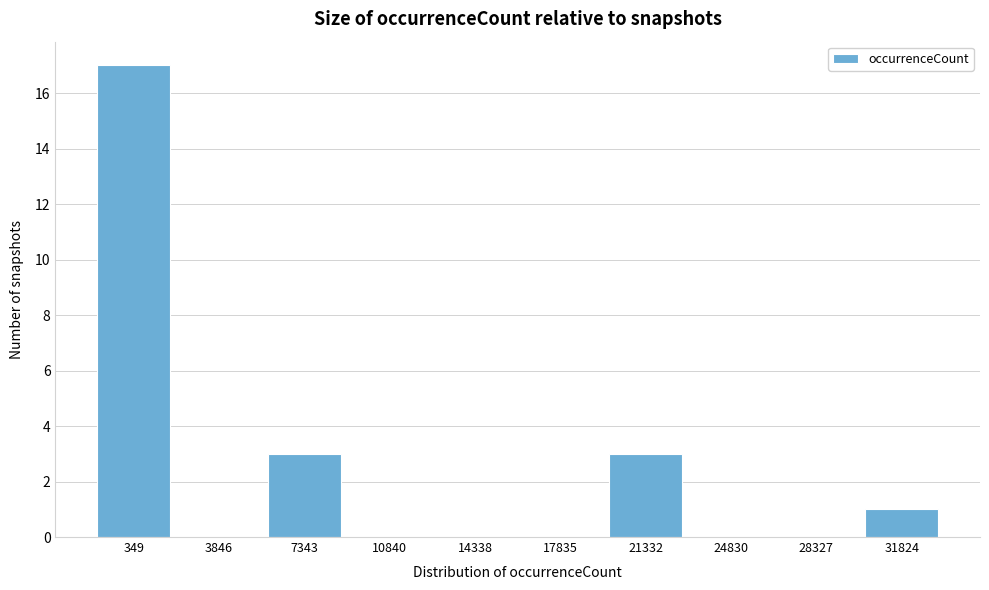

Reading left to right, transcribe all the data shown in this chart.

349=17	3846=0	7343=3	10840=0	14338=0	17835=0	21332=3	24830=0	28327=0	31824=1